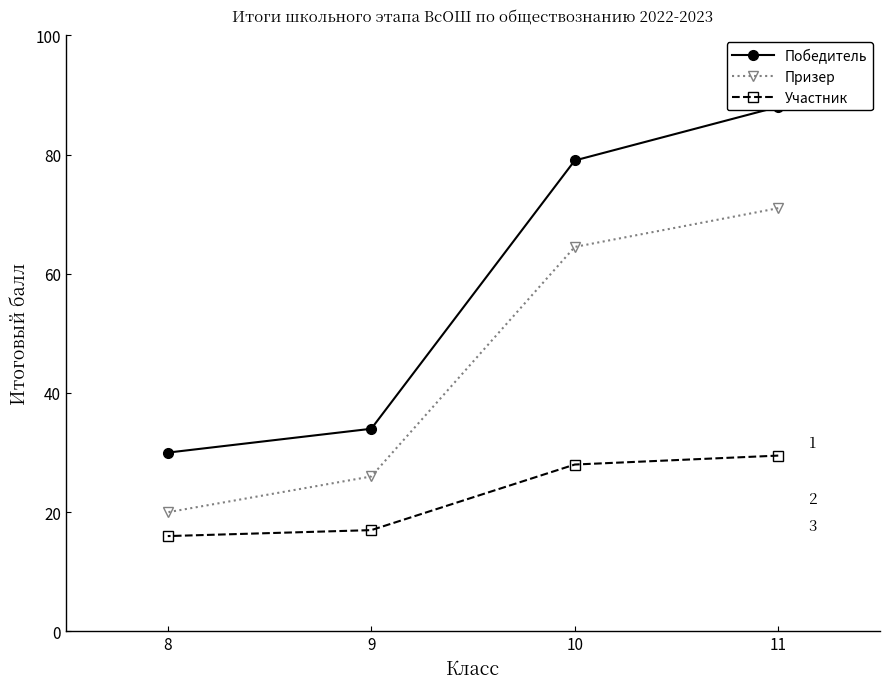

True or false: Призер has more than 2 points higher than both neighbors.

False